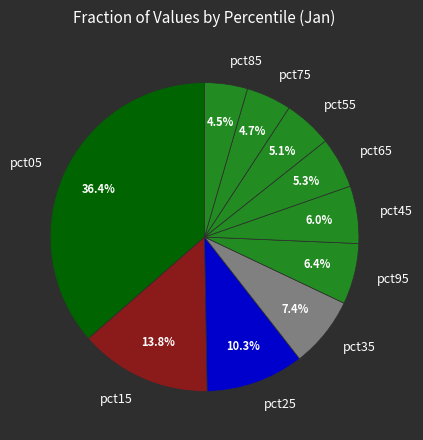

Count the number of slices in the pie.

10